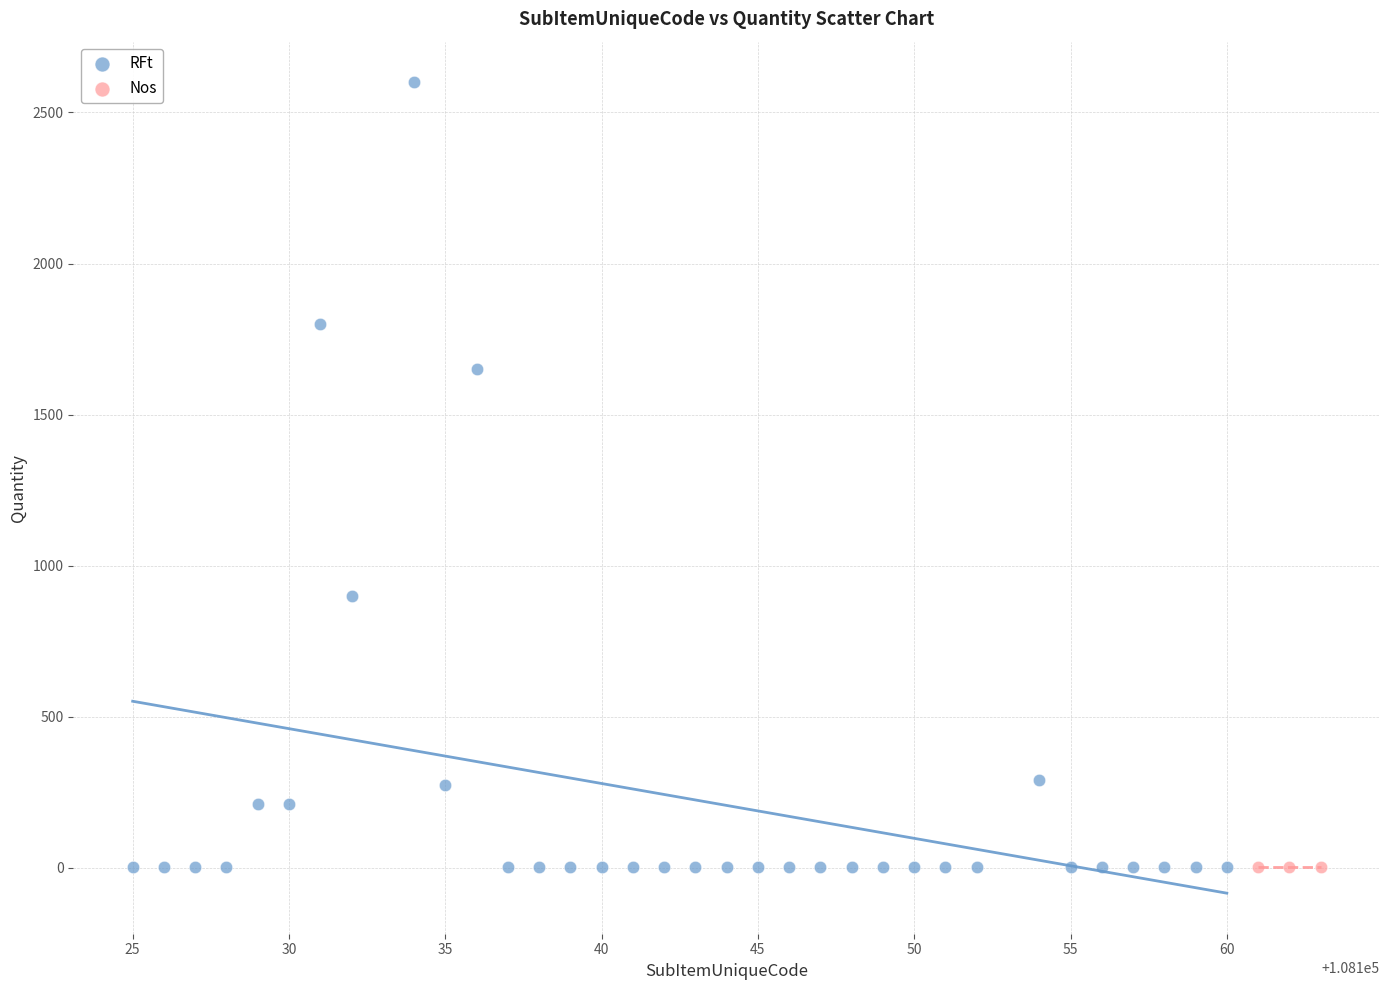

Which series reaches the maximum Y coordinate?

RFt